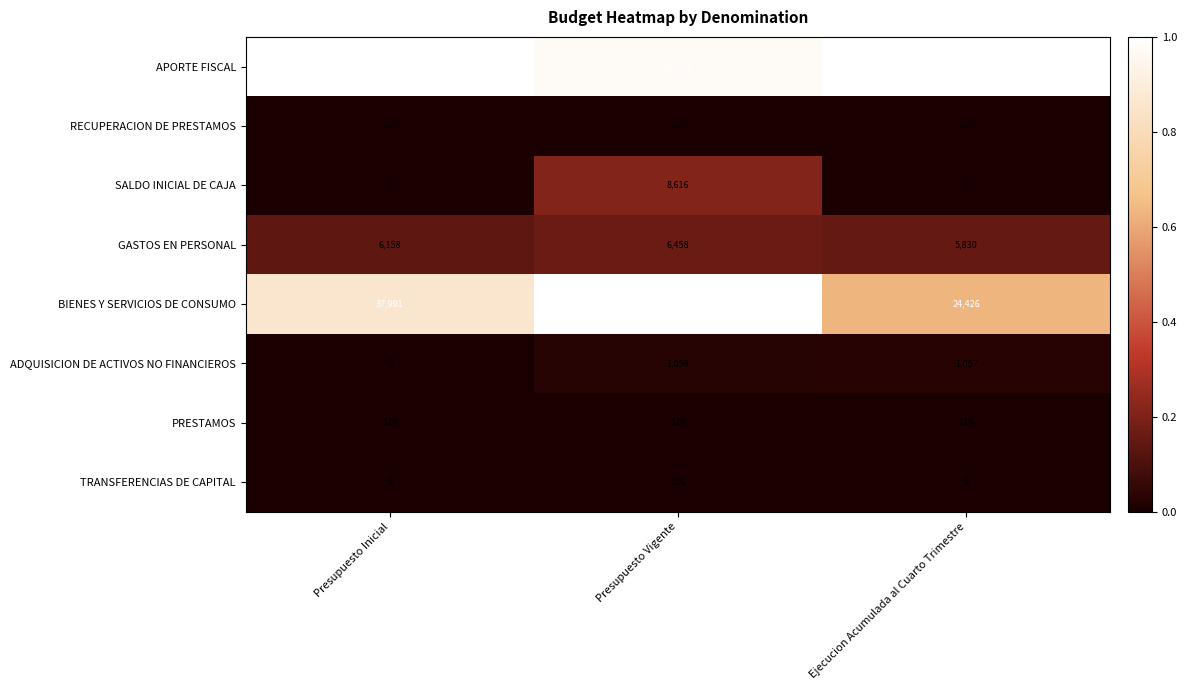

At which category is the sum across all series the highest?

Presupuesto Vigente